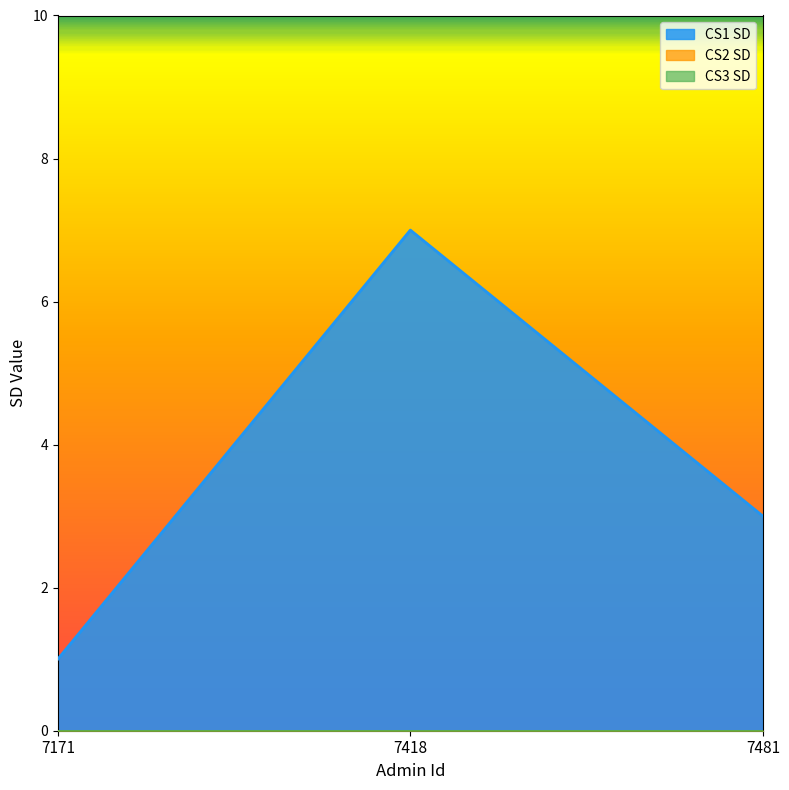

Which series has the largest total across all categories?

CS1 SD